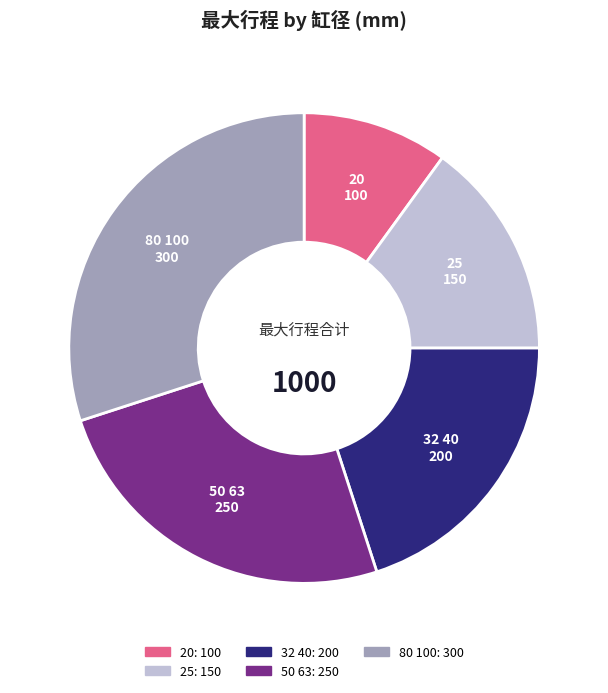

What is the smallest slice in the pie chart?

20